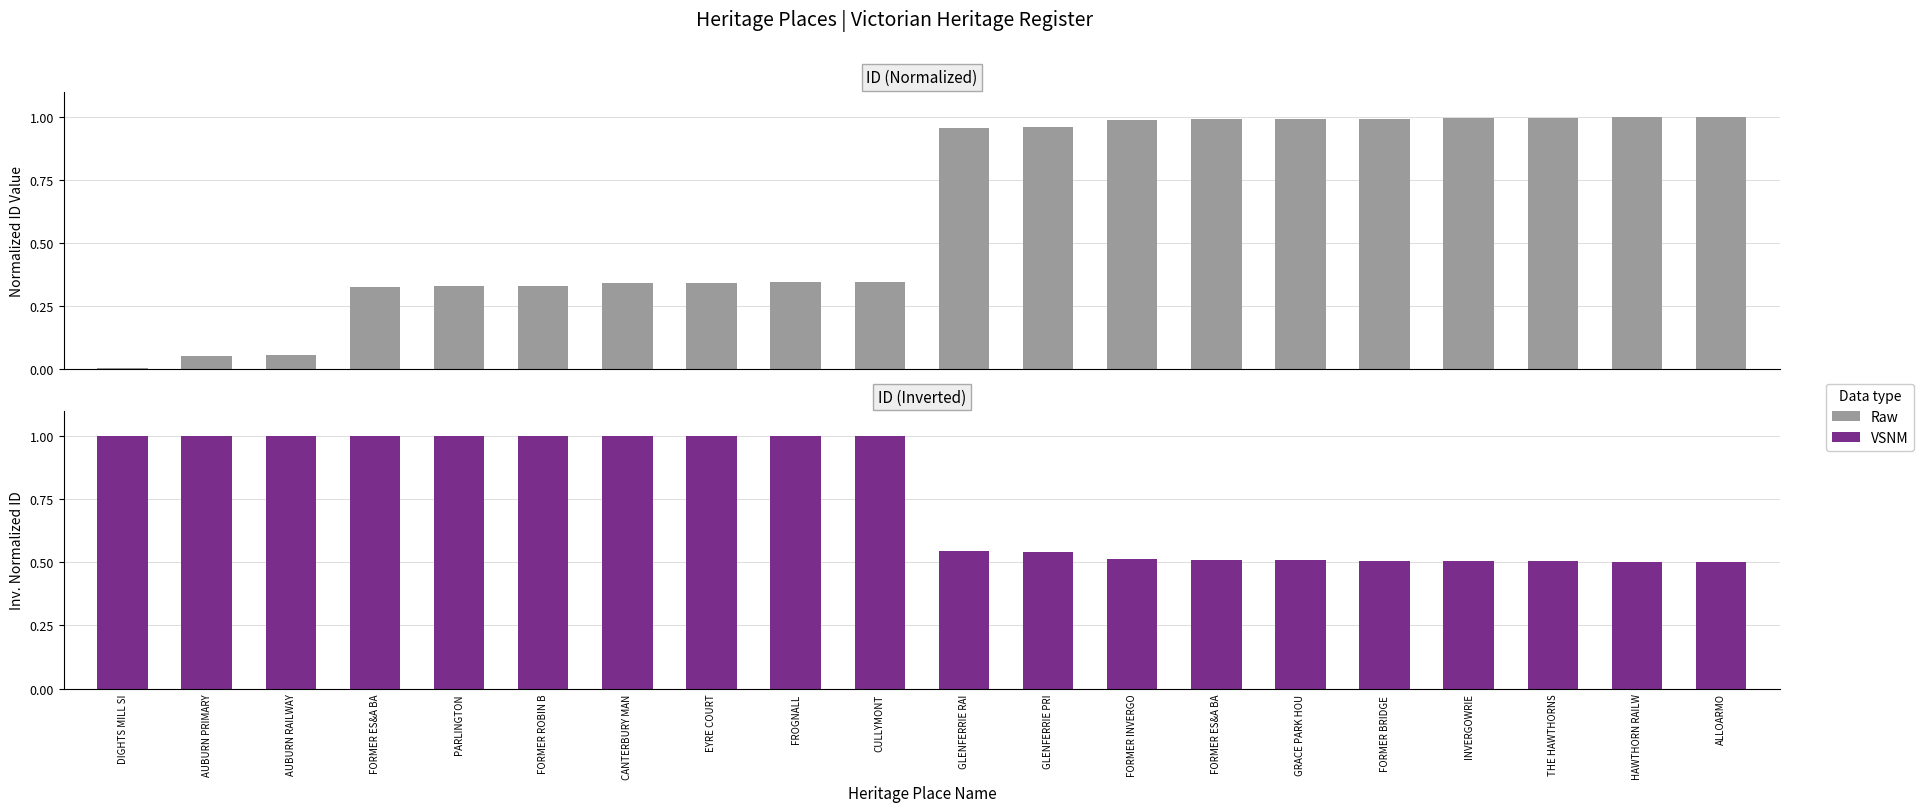

Which series has the widest spread of values?

Raw